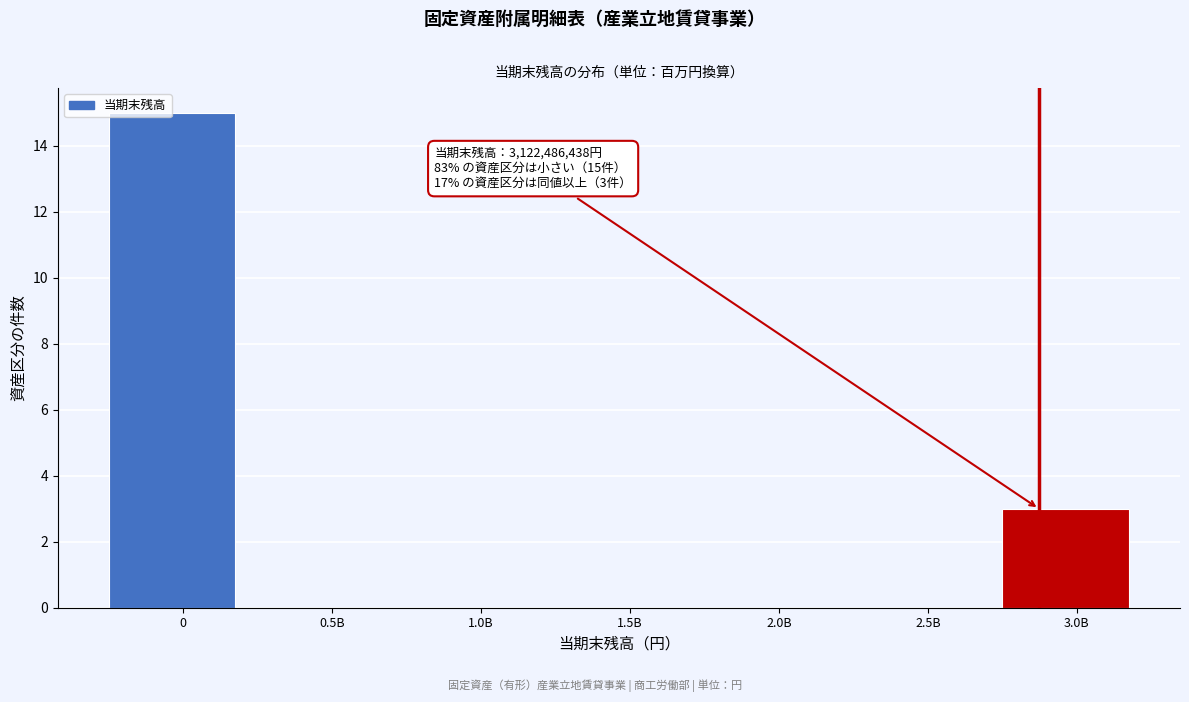

Reading left to right, what are all the values shown in this chart?

0=15	0.5B=0	1.0B=0	1.5B=0	2.0B=0	2.5B=0	3.0B=3